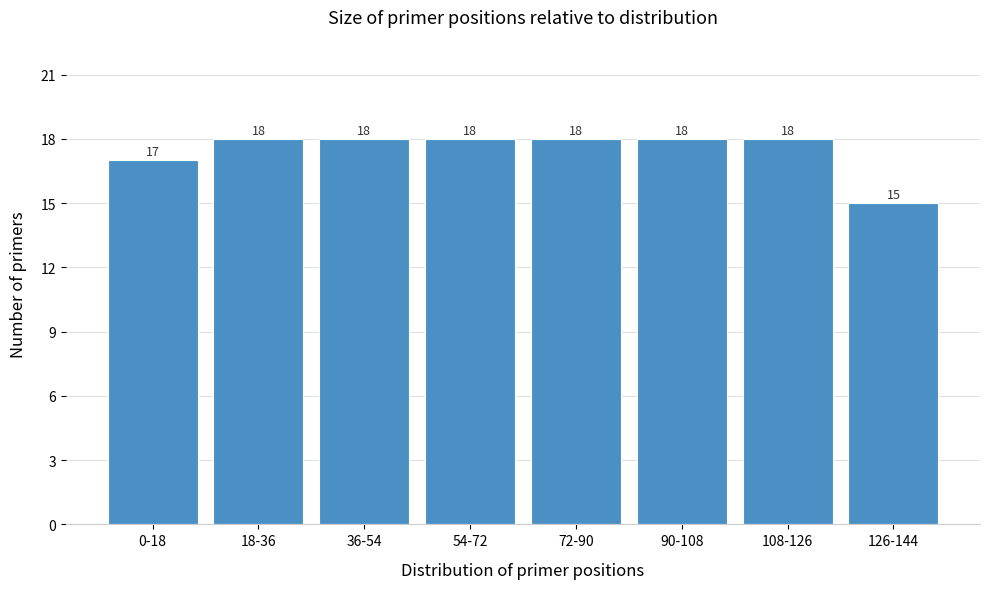

Reading left to right, list all the values displayed in this chart.

17	18	18	18	18	18	18	15